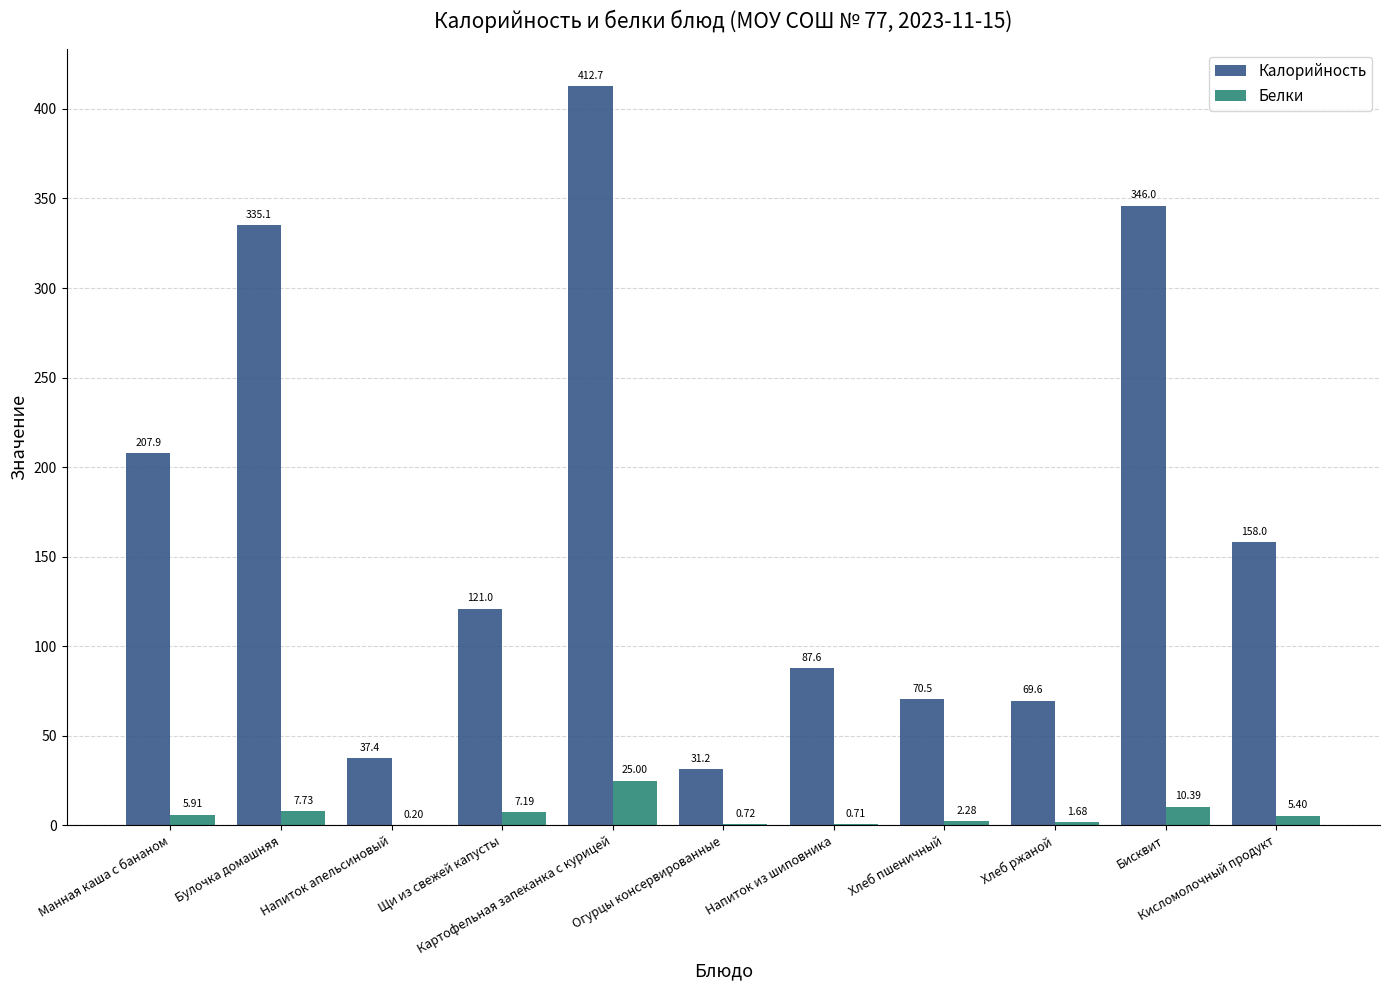

Are the bars grouped side by side (vs. stacked)?

Yes